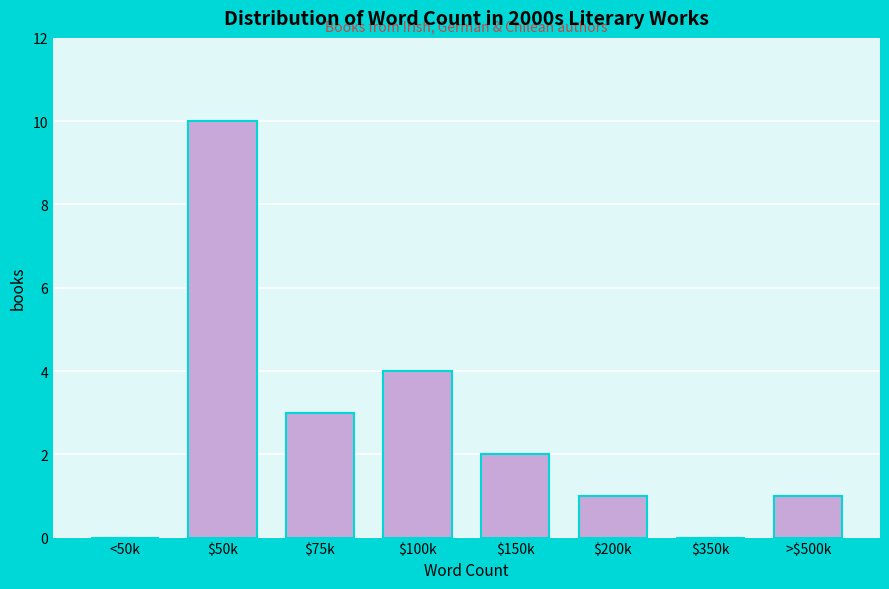

What is the maximum value shown in the chart?

10